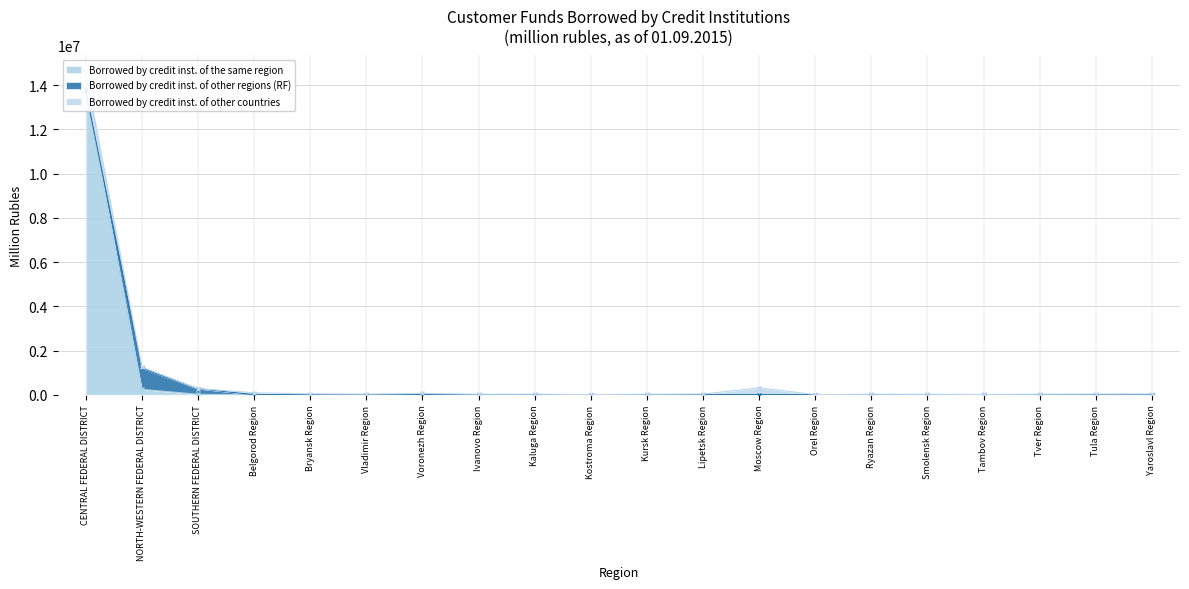

What is the difference between the Borrowed by credit inst. of other regions (RF) values at Vladimir Region and Kaluga Region?

313